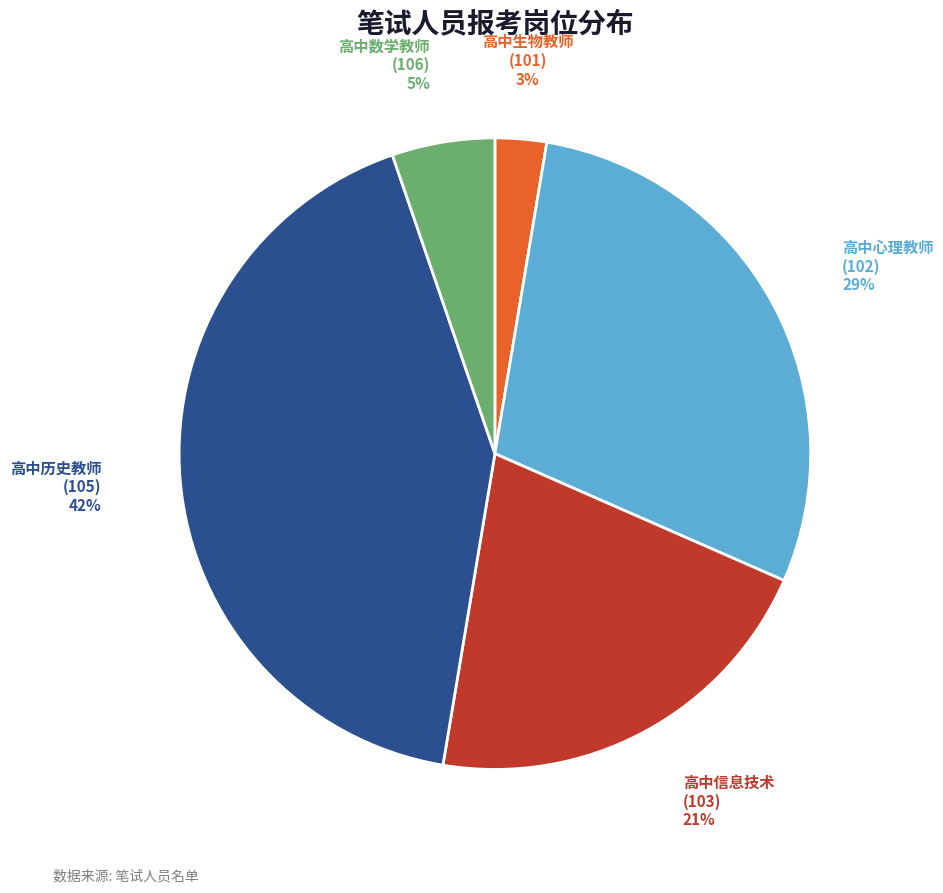

Does any single category account for the majority?

No